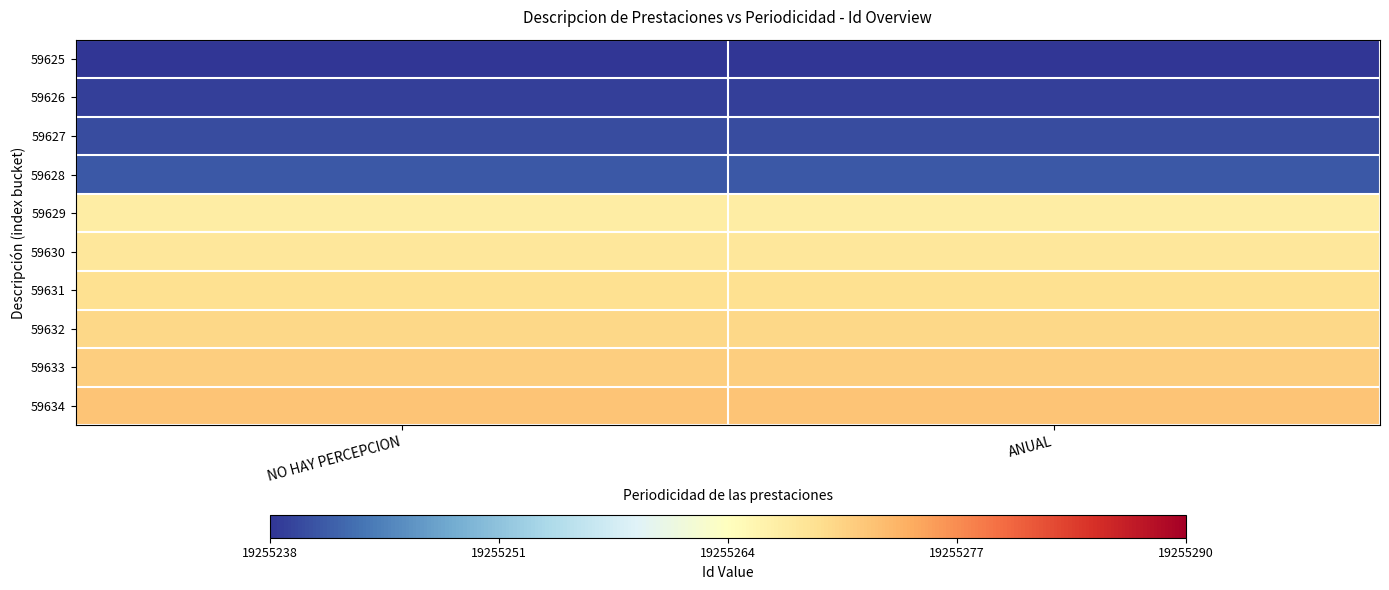

Reading left to right, what are all the values shown in this chart?

59625: NO HAY PERCEPCION=19255238	ANUAL=19255238
59626: NO HAY PERCEPCION=19255239	ANUAL=19255239
59627: NO HAY PERCEPCION=19255240	ANUAL=19255240
59628: NO HAY PERCEPCION=19255241	ANUAL=19255241
59629: NO HAY PERCEPCION=19255267	ANUAL=19255267
59630: NO HAY PERCEPCION=19255268	ANUAL=19255268
59631: NO HAY PERCEPCION=19255269	ANUAL=19255269
59632: NO HAY PERCEPCION=19255270	ANUAL=19255270
59633: NO HAY PERCEPCION=19255271	ANUAL=19255271
59634: NO HAY PERCEPCION=19255272	ANUAL=19255272